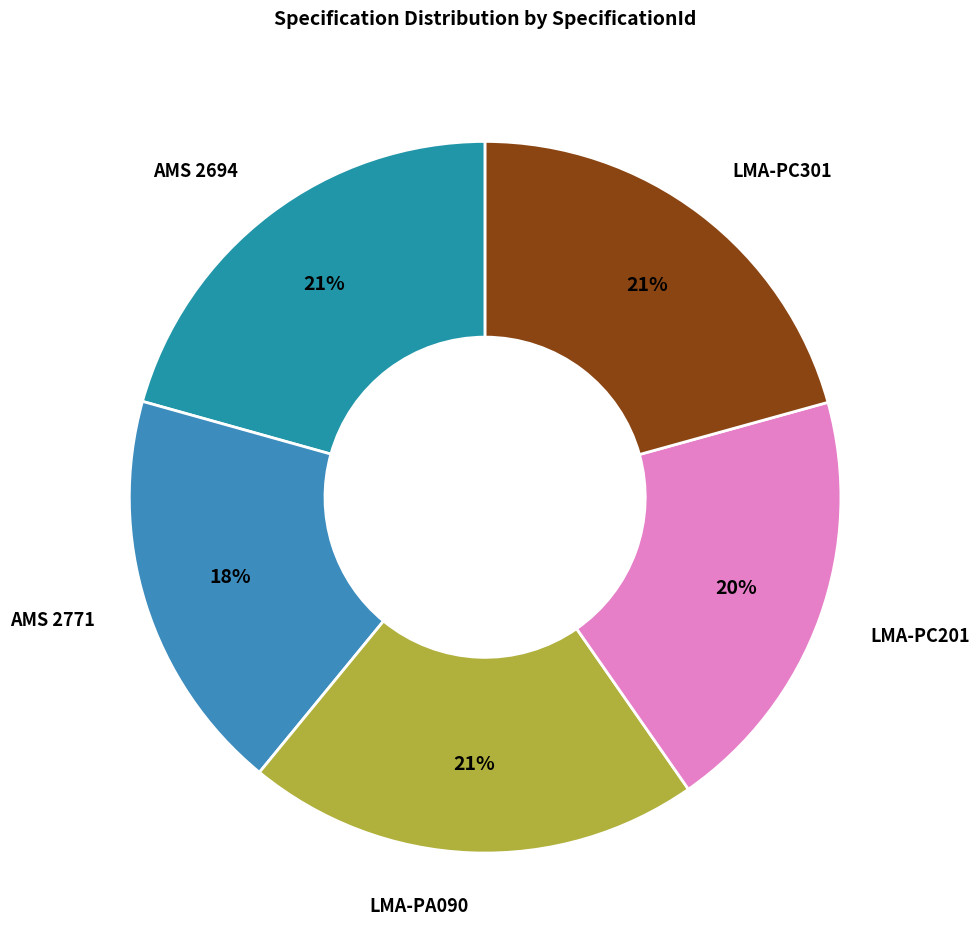

Is it true that LMA-PC301 is 21% of the pie?

True